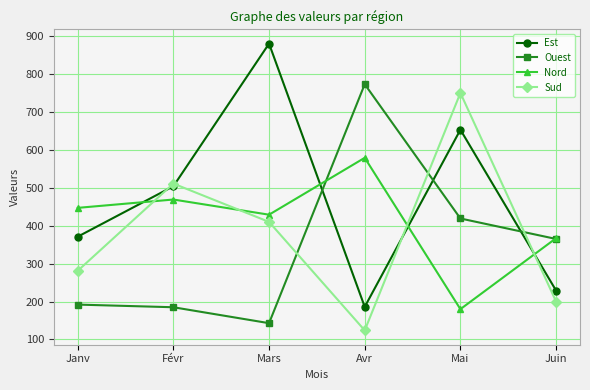

Reading right to left, list all the values displayed in this chart.

Est: Juin=229	Mai=653	Avr=186	Mars=880	Févr=504	Janv=371
Ouest: Juin=365	Mai=419	Avr=773	Mars=143	Févr=185	Janv=192
Nord: Juin=367	Mai=180	Avr=579	Mars=429	Févr=469	Janv=447
Sud: Juin=200	Mai=750	Avr=124	Mars=410	Févr=511	Janv=281